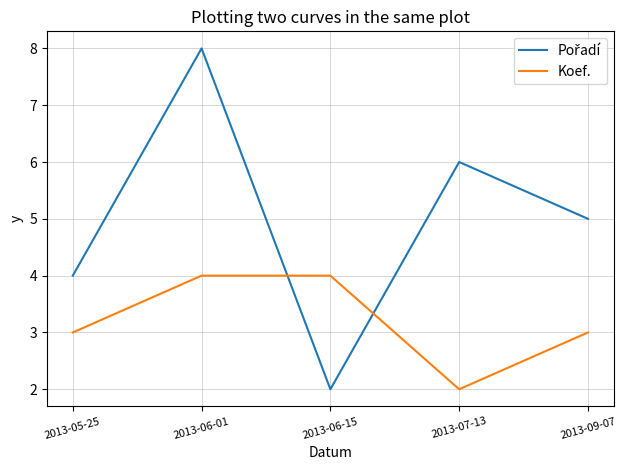

What is the difference between the Koef. values at 2013-06-01 and 2013-07-13?

2